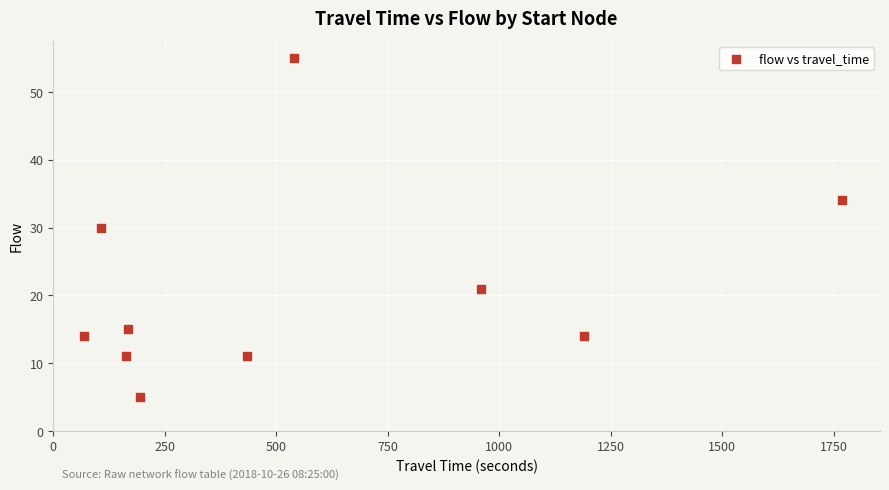

What is the average Y value?

21